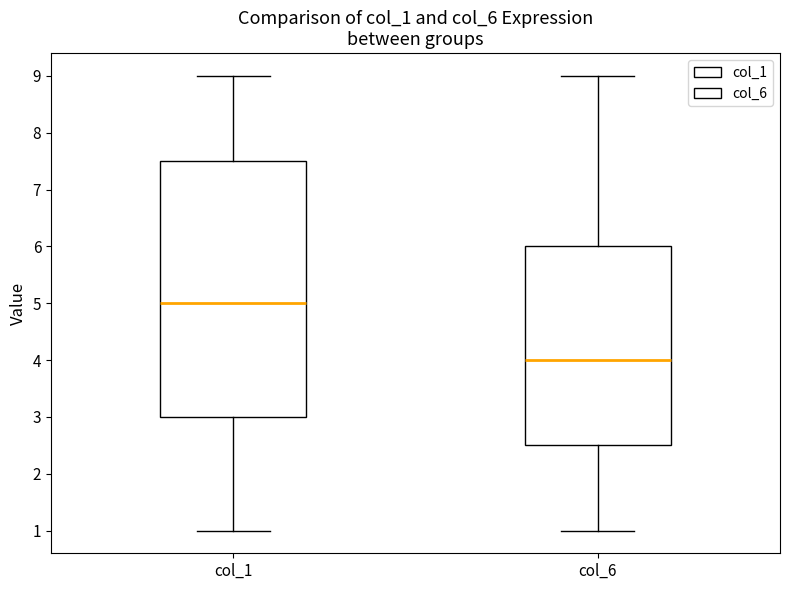

Which box is the tallest, from its lower edge to its upper edge?

col_1